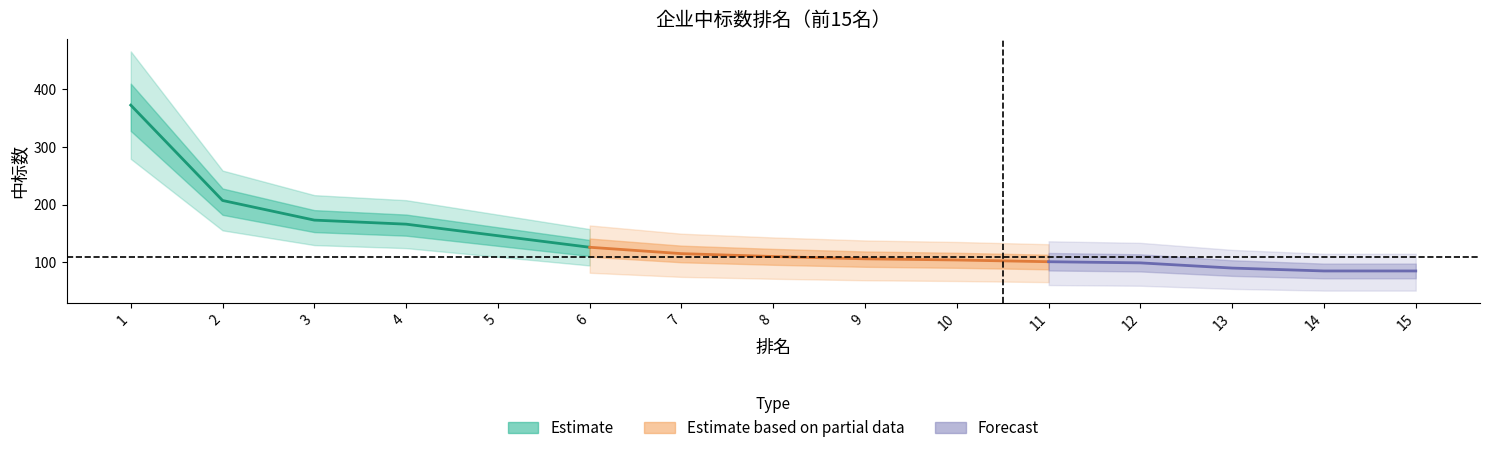

Rank the categories by value from lowest to highest.

14, 15, 13, 12, 11, 10, 9, 8, 7, 6, 5, 4, 3, 2, 1